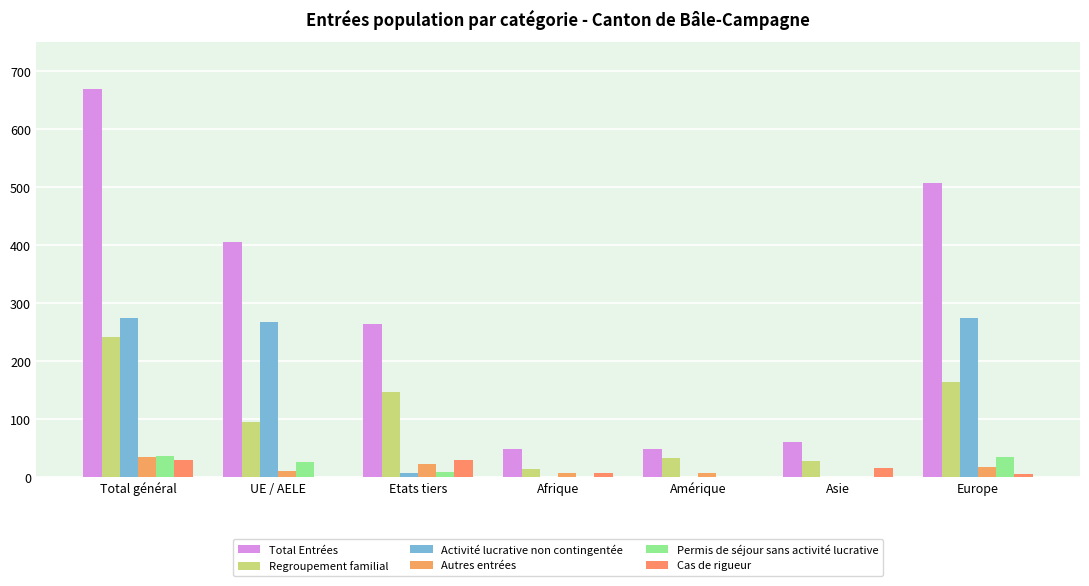

At which category is the sum across all series the highest?

Total général